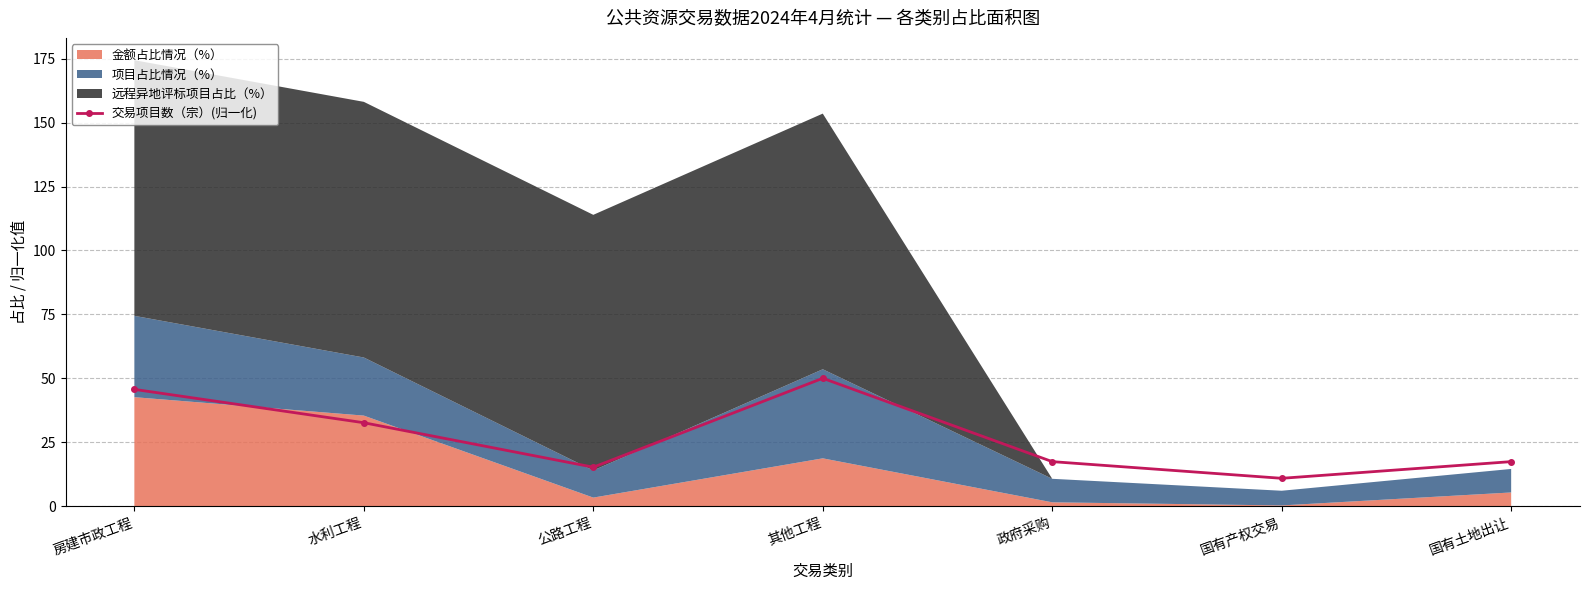

Which category has the lowest value across all series?

国有产权交易